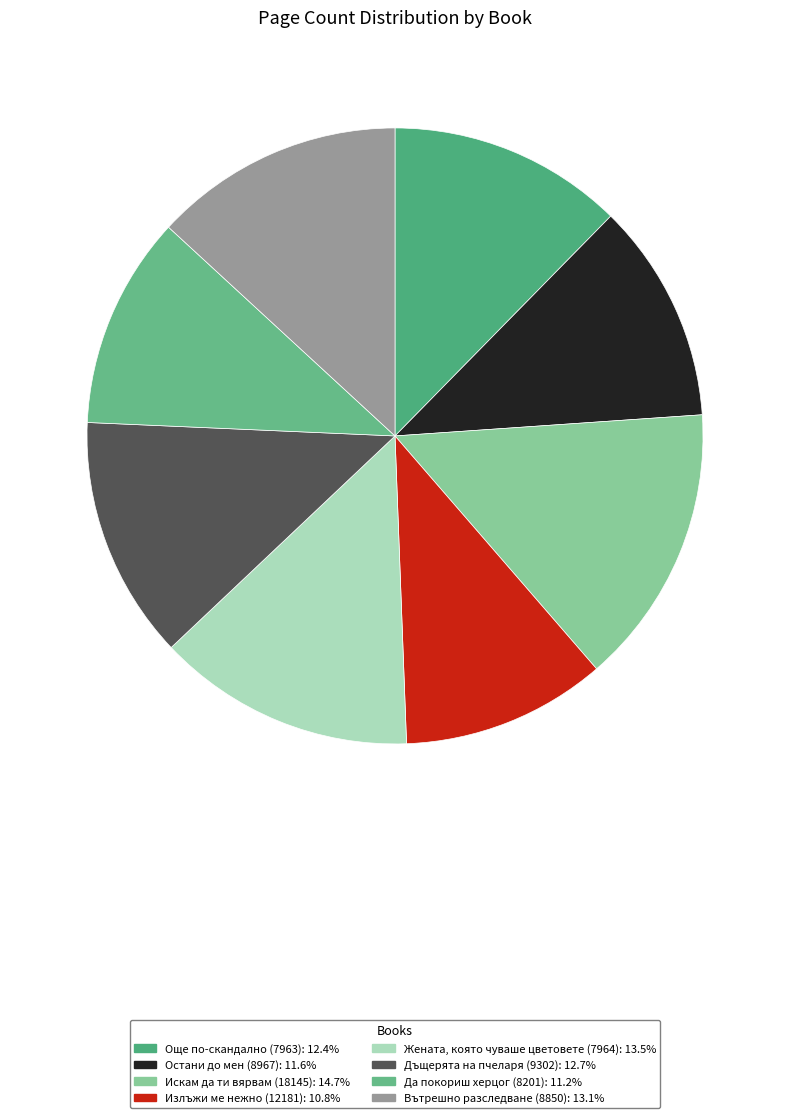

Rank the categories by value from lowest to highest.

Излъжи ме нежно (12181), Да покориш херцог (8201), Остани до мен (8967), Още по-скандално (7963), Дъщерята на пчеларя (9302), Вътрешно разследване (8850), Жената, която чуваше цветовете (7964), Искам да ти вярвам (18145)